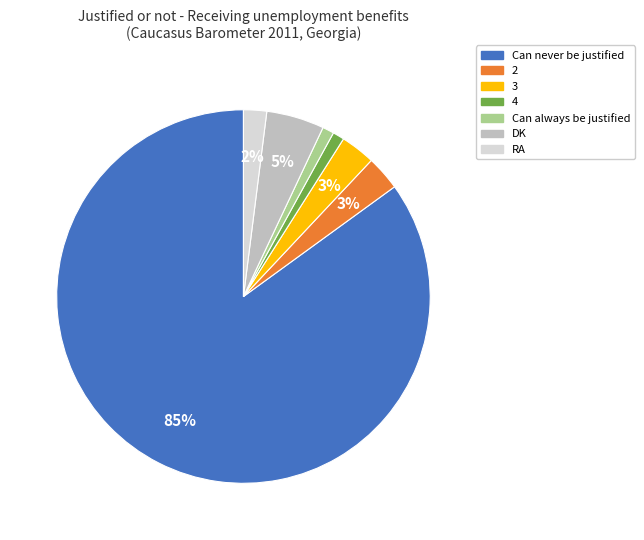

To the nearest percent, what is the average slice percentage?

14%